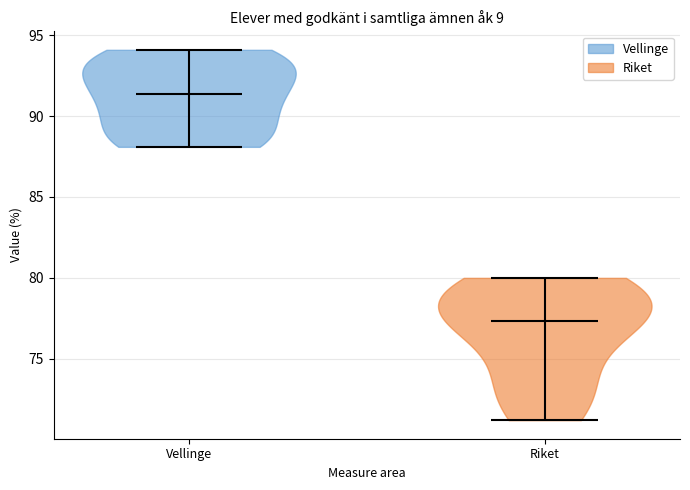

Where does the median line of the violin for Vellinge sit on the y-axis? The values are not printed on the chart, so give them approximately, as read against the axis.

91.5